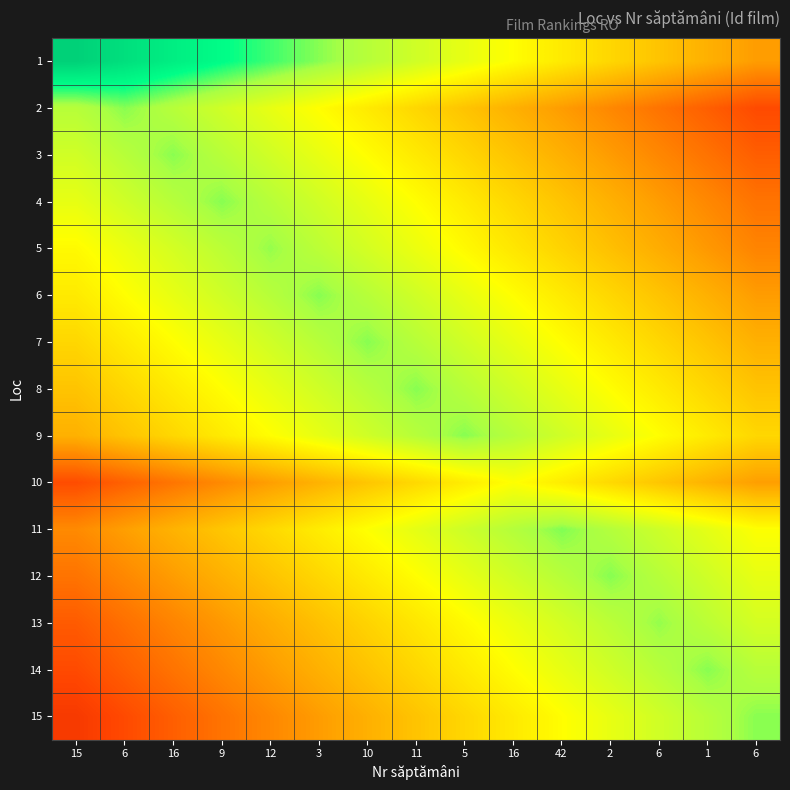

Reading right to left, transcribe all the data shown in this chart.

1: 6=0.6	1=0.6	6=0.5	2=0.5	42=0.4	16=0.4	5=0.4	11=0.3	10=0.3	3=0.2	12=0.2	9=0.1	16=0.1	6=0.1	15=0.0
2: 6=0.8	1=0.7	6=0.7	2=0.7	42=0.6	16=0.6	5=0.5	11=0.5	10=0.4	3=0.4	12=0.4	9=0.3	16=0.3	6=0.2	15=0.3
3: 6=0.7	1=0.7	6=0.7	2=0.6	42=0.6	16=0.5	5=0.5	11=0.4	10=0.4	3=0.4	12=0.3	9=0.3	16=0.2	6=0.3	15=0.3
4: 6=0.7	1=0.7	6=0.6	2=0.6	42=0.5	16=0.5	5=0.4	11=0.4	10=0.4	3=0.3	12=0.3	9=0.2	16=0.3	6=0.3	15=0.4
5: 6=0.7	1=0.6	6=0.6	2=0.5	42=0.5	16=0.5	5=0.4	11=0.4	10=0.3	3=0.3	12=0.2	9=0.3	16=0.3	6=0.4	15=0.4
6: 6=0.6	1=0.6	6=0.5	2=0.5	42=0.4	16=0.4	5=0.4	11=0.3	10=0.3	3=0.2	12=0.3	9=0.3	16=0.4	6=0.4	15=0.4
7: 6=0.6	1=0.5	6=0.5	2=0.4	42=0.4	16=0.4	5=0.3	11=0.3	10=0.2	3=0.3	12=0.3	9=0.4	16=0.4	6=0.4	15=0.5
8: 6=0.5	1=0.5	6=0.4	2=0.4	42=0.4	16=0.3	5=0.3	11=0.2	10=0.3	3=0.3	12=0.4	9=0.4	16=0.4	6=0.5	15=0.5
9: 6=0.5	1=0.4	6=0.4	2=0.4	42=0.3	16=0.3	5=0.2	11=0.3	10=0.3	3=0.4	12=0.4	9=0.4	16=0.5	6=0.5	15=0.6
10: 6=0.6	1=0.6	6=0.5	2=0.5	42=0.4	16=0.4	5=0.4	11=0.5	10=0.5	3=0.6	12=0.6	9=0.7	16=0.7	6=0.7	15=0.8
11: 6=0.4	1=0.4	6=0.3	2=0.3	42=0.2	16=0.3	5=0.3	11=0.4	10=0.4	3=0.4	12=0.5	9=0.5	16=0.6	6=0.6	15=0.7
12: 6=0.4	1=0.3	6=0.3	2=0.2	42=0.3	16=0.3	5=0.4	11=0.4	10=0.4	3=0.5	12=0.5	9=0.6	16=0.6	6=0.7	15=0.7
13: 6=0.3	1=0.3	6=0.2	2=0.3	42=0.3	16=0.4	5=0.4	11=0.5	10=0.5	3=0.5	12=0.6	9=0.6	16=0.7	6=0.7	15=0.8
14: 6=0.3	1=0.2	6=0.3	2=0.3	42=0.4	16=0.4	5=0.4	11=0.5	10=0.5	3=0.6	12=0.6	9=0.7	16=0.7	6=0.7	15=0.8
15: 6=0.2	1=0.3	6=0.3	2=0.4	42=0.4	16=0.4	5=0.5	11=0.5	10=0.6	3=0.6	12=0.7	9=0.7	16=0.7	6=0.8	15=0.8